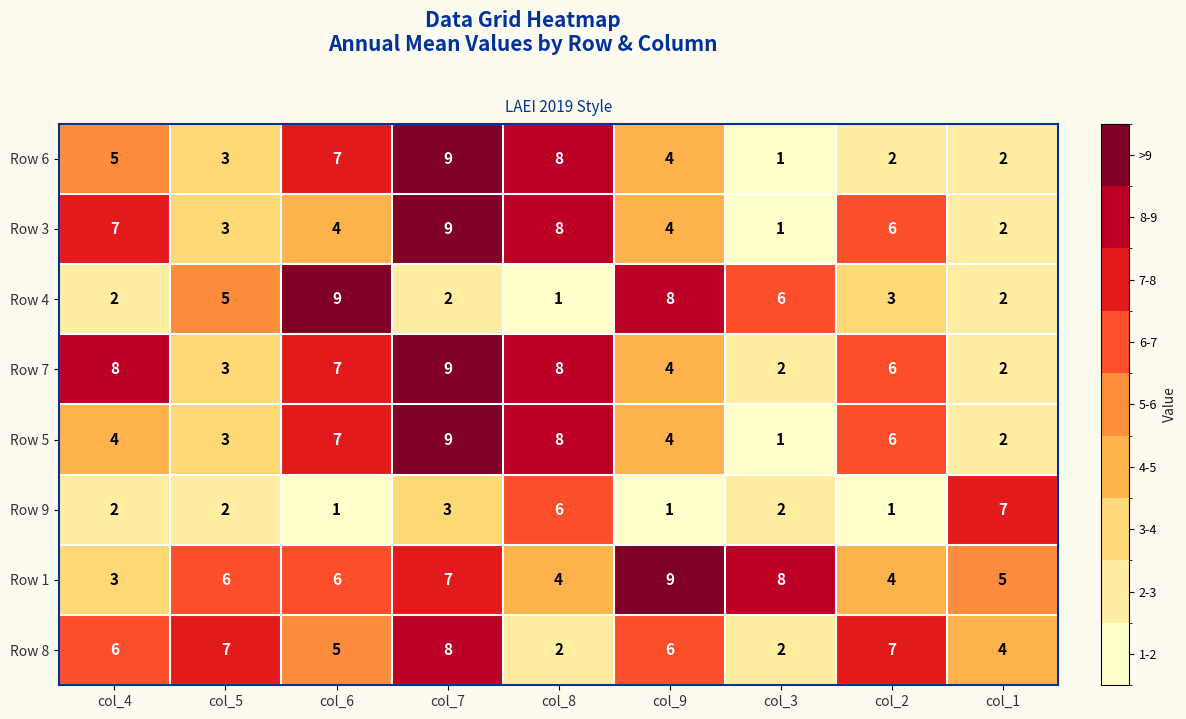

What is the maximum value shown in the chart?

9